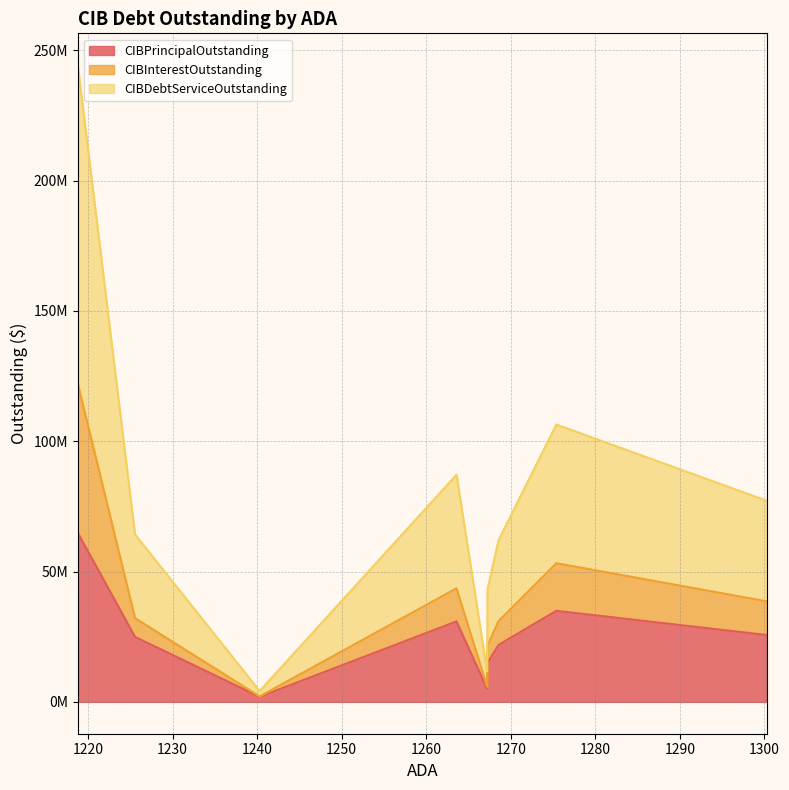

In CIBInterestOutstanding, how many points are higher than both neighbors (excluding endpoints)?

2